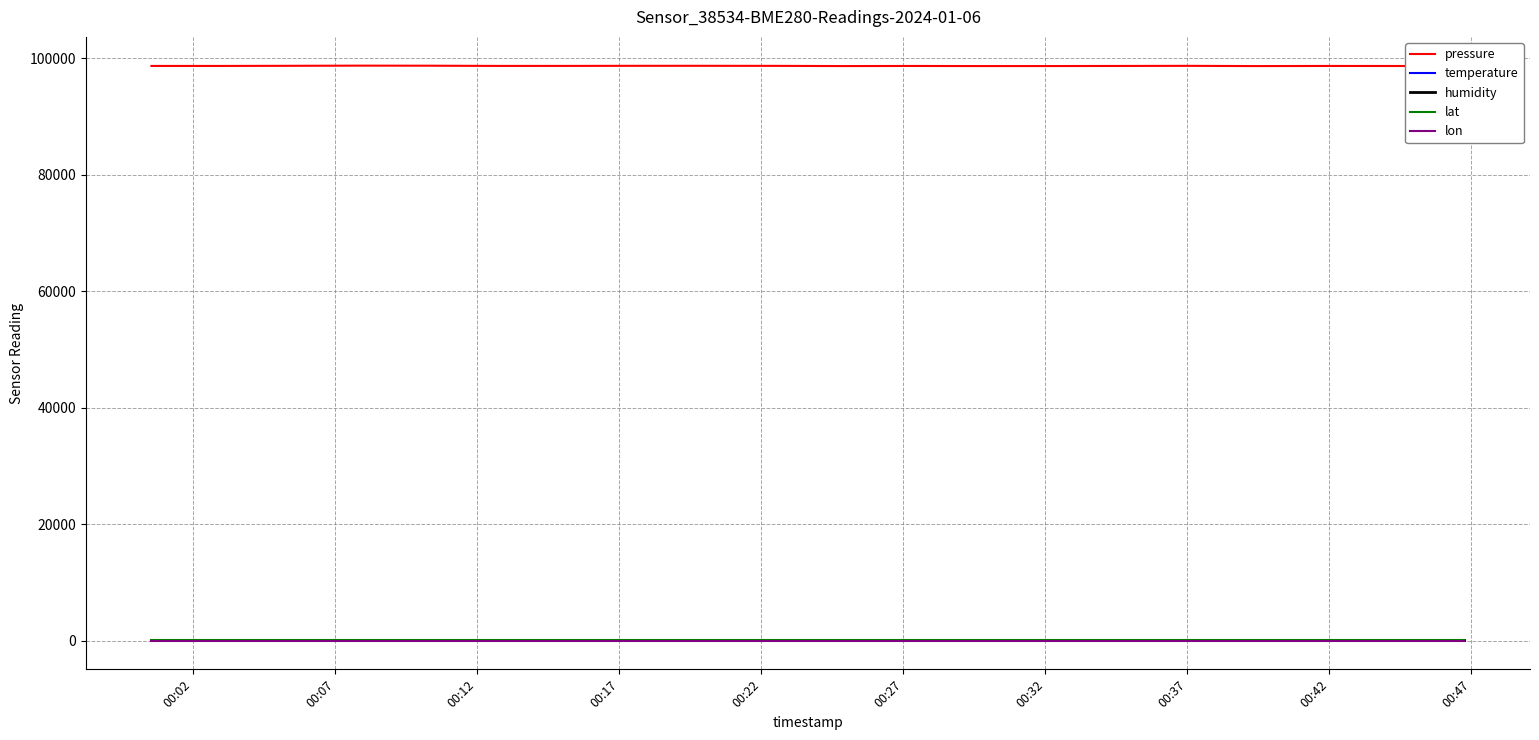

Which series has the widest spread of values?

pressure